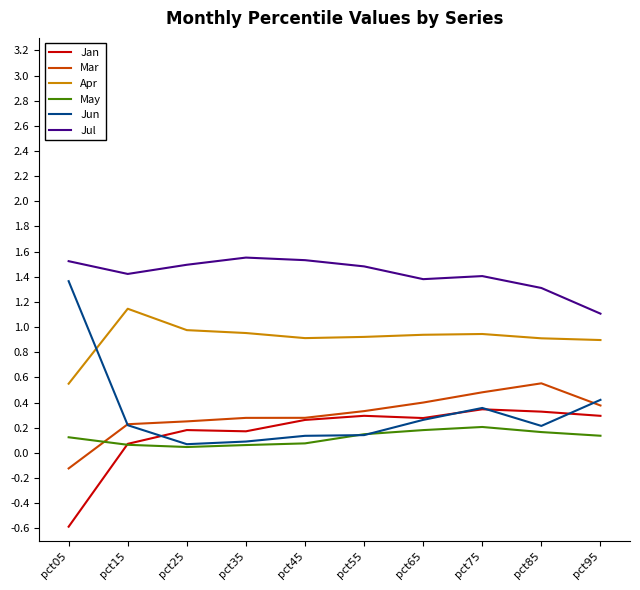

Count the number of data series in this chart.

6